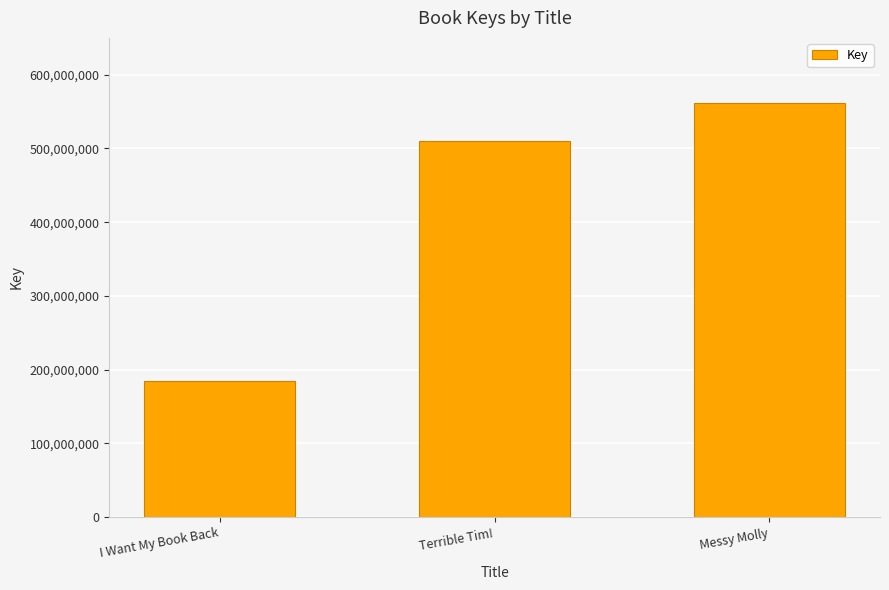

Which has a higher value, I Want My Book Back or Terrible Tim!?

Terrible Tim!